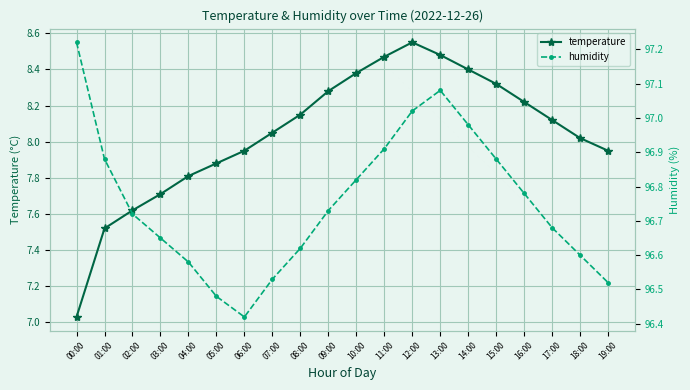

True or false: temperature and humidity cross at least once.

False